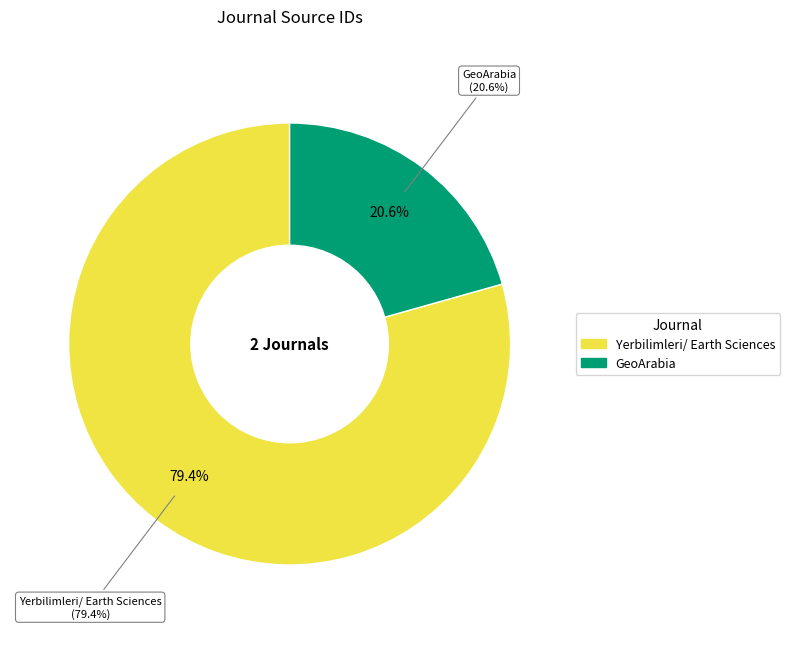

What is the change in value from Yerbilimleri/ Earth Sciences to GeoArabia?

-46715